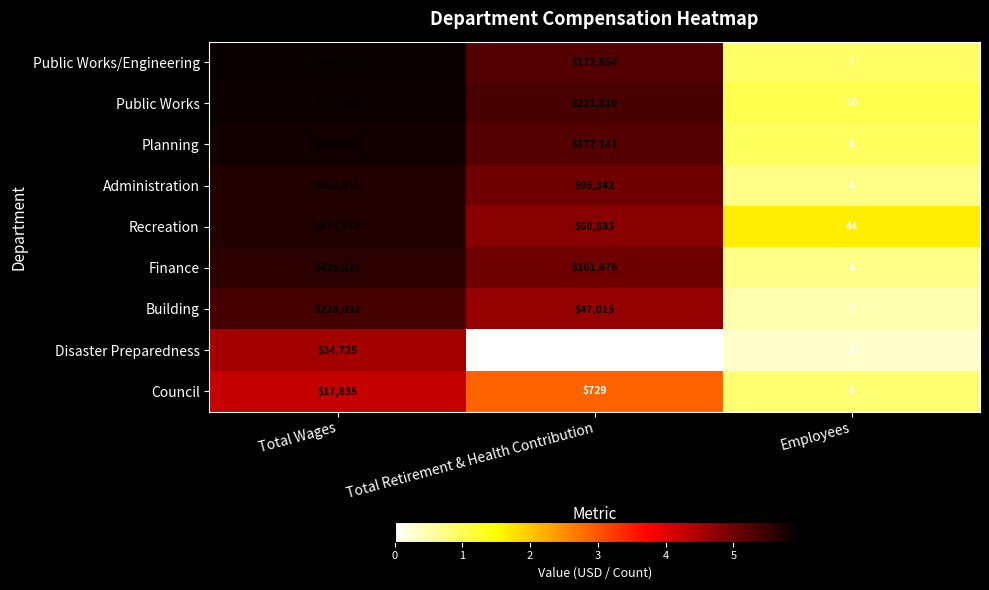

What is the approximate value of Finance at Total Wages, to the nearest 10?

425220